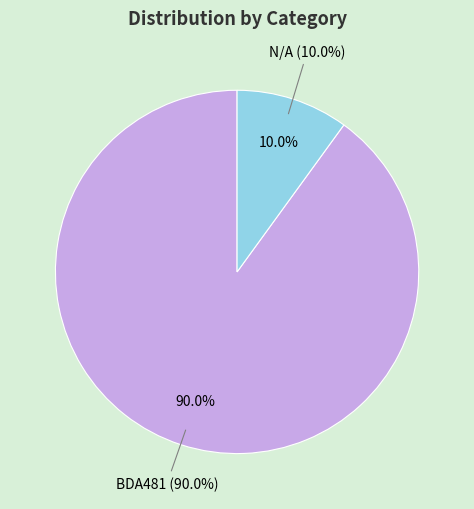

To the nearest percent, what percentage of the pie is BDA481?

90%